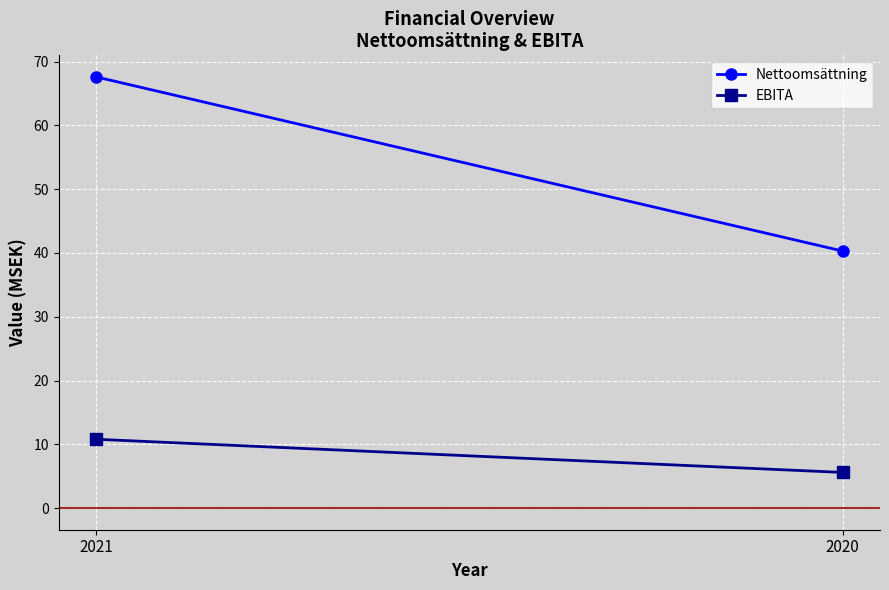

True or false: Nettoomsättning has a value of 40.3 at 2020.

True